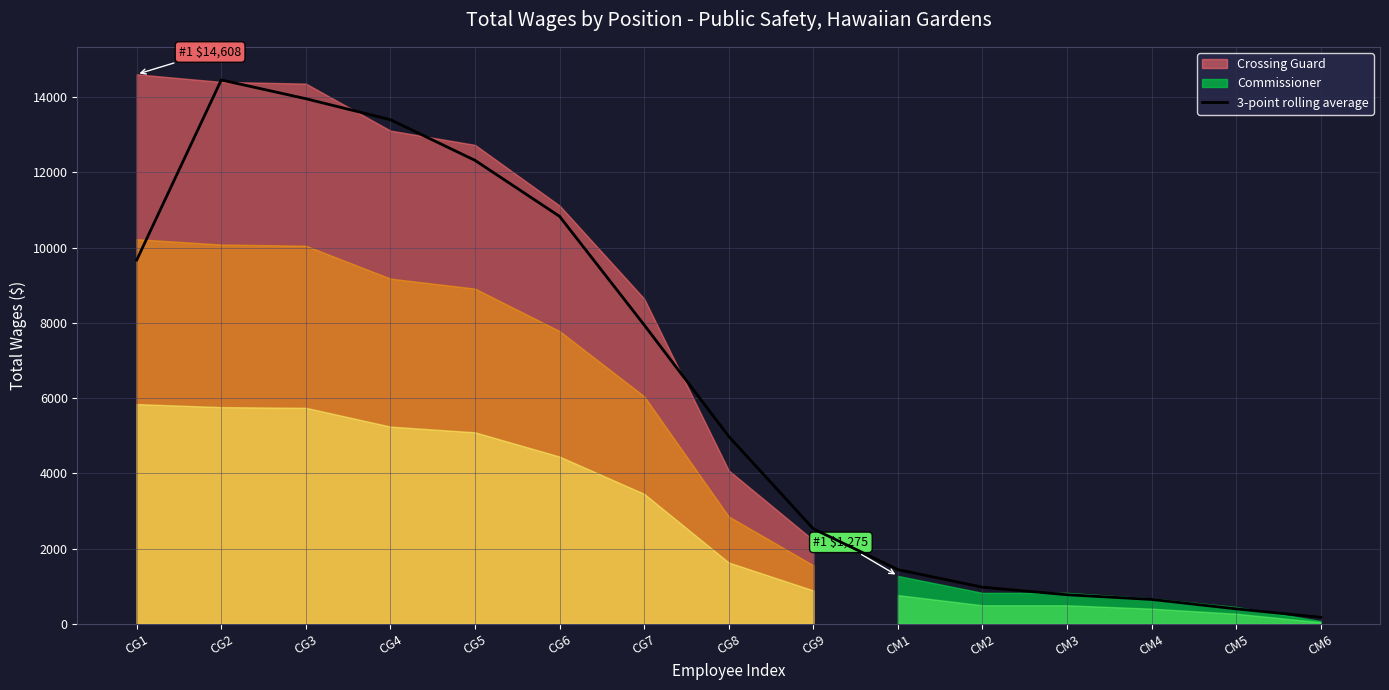

What is the label of the 3rd point from the left?

CG3